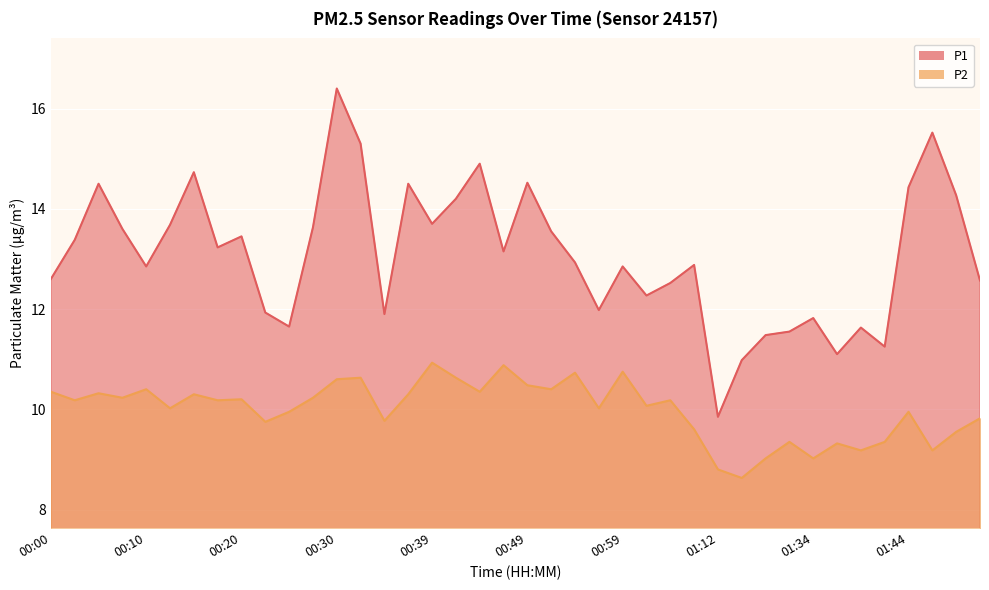

How many values in the P2 series exceed 10?

24